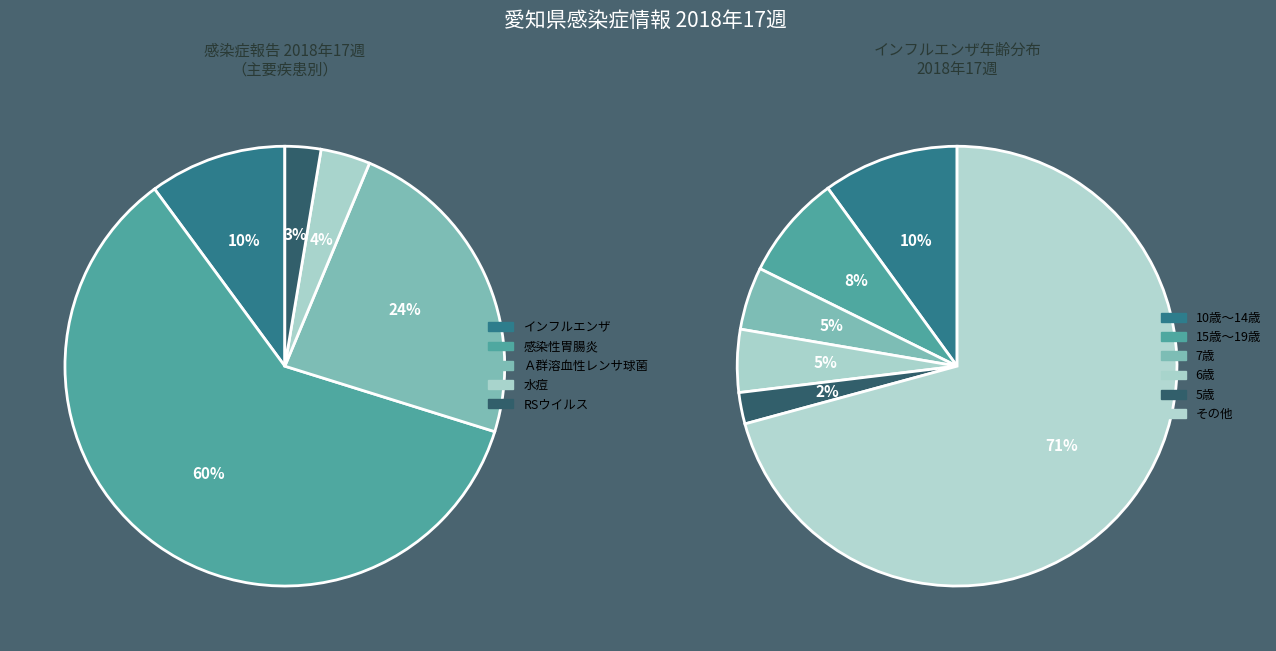

Combined, do 1 and 19 account for over 50%?

No